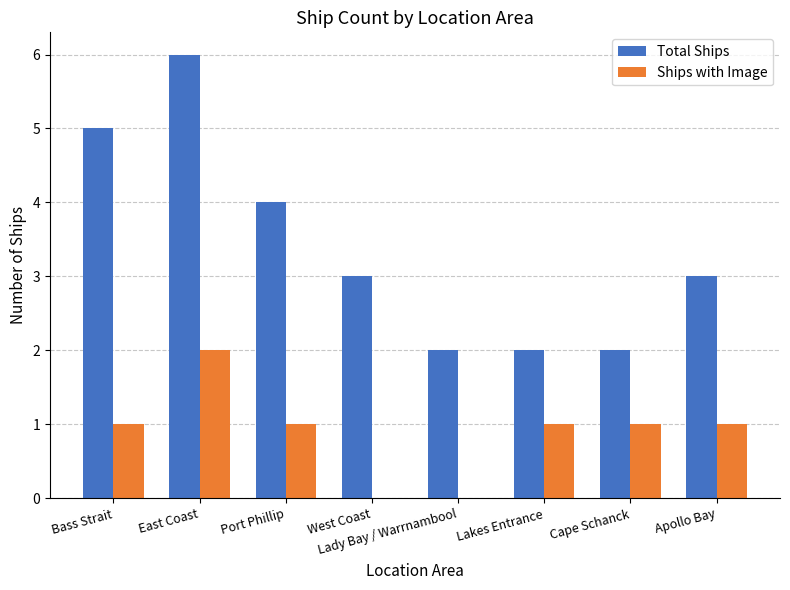

What is the average value of the Ships with Image series?

1